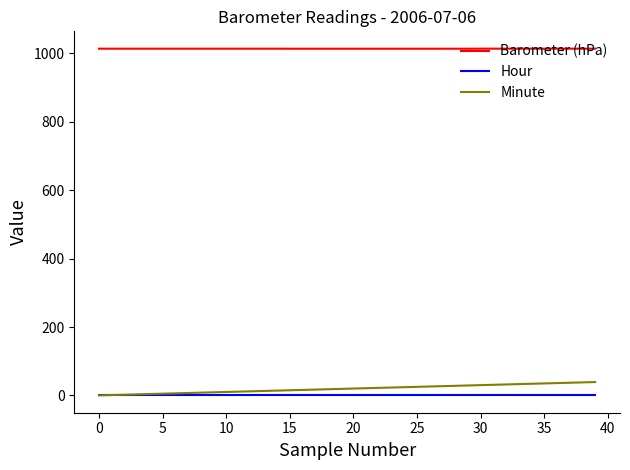

What is the lowest value of the Barometer (hPa) series?

1013.9